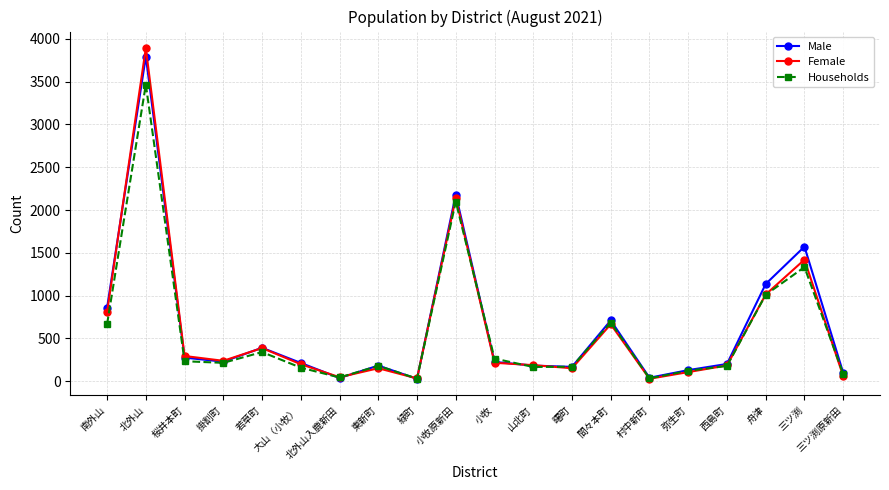

What is the sum of all Female values?

12218